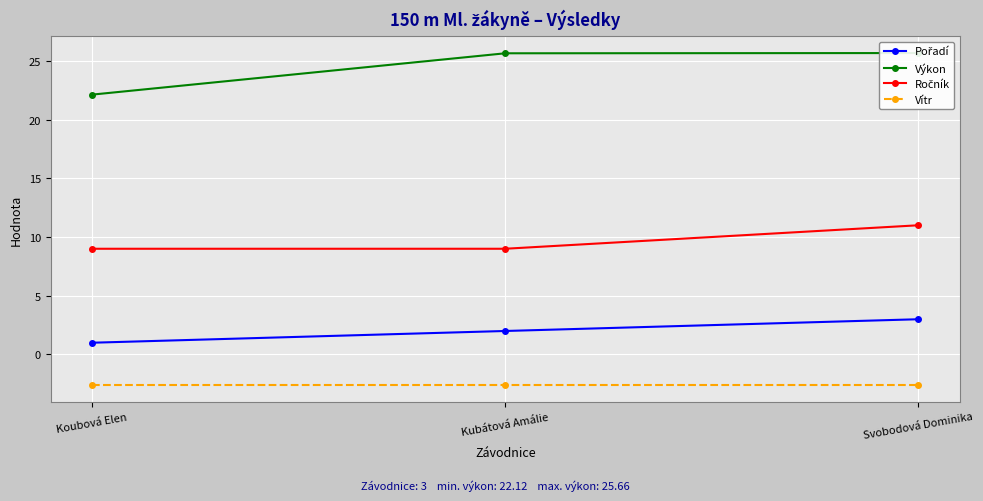

What are all the series names shown in the legend?

Pořadí, Výkon, Ročník, Vítr